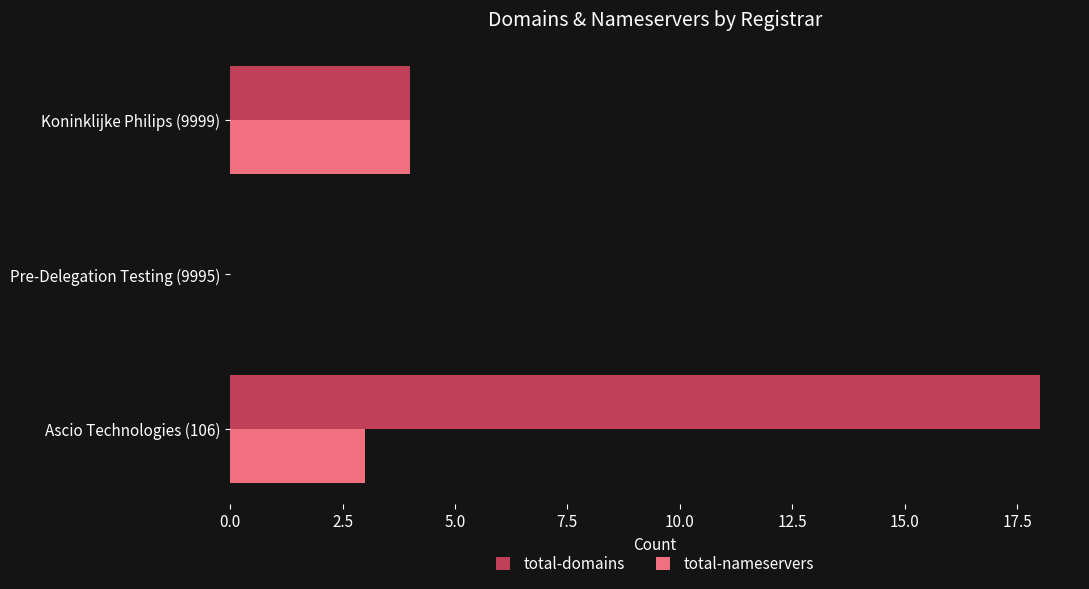

What are all the series names shown in the legend?

total-domains, total-nameservers